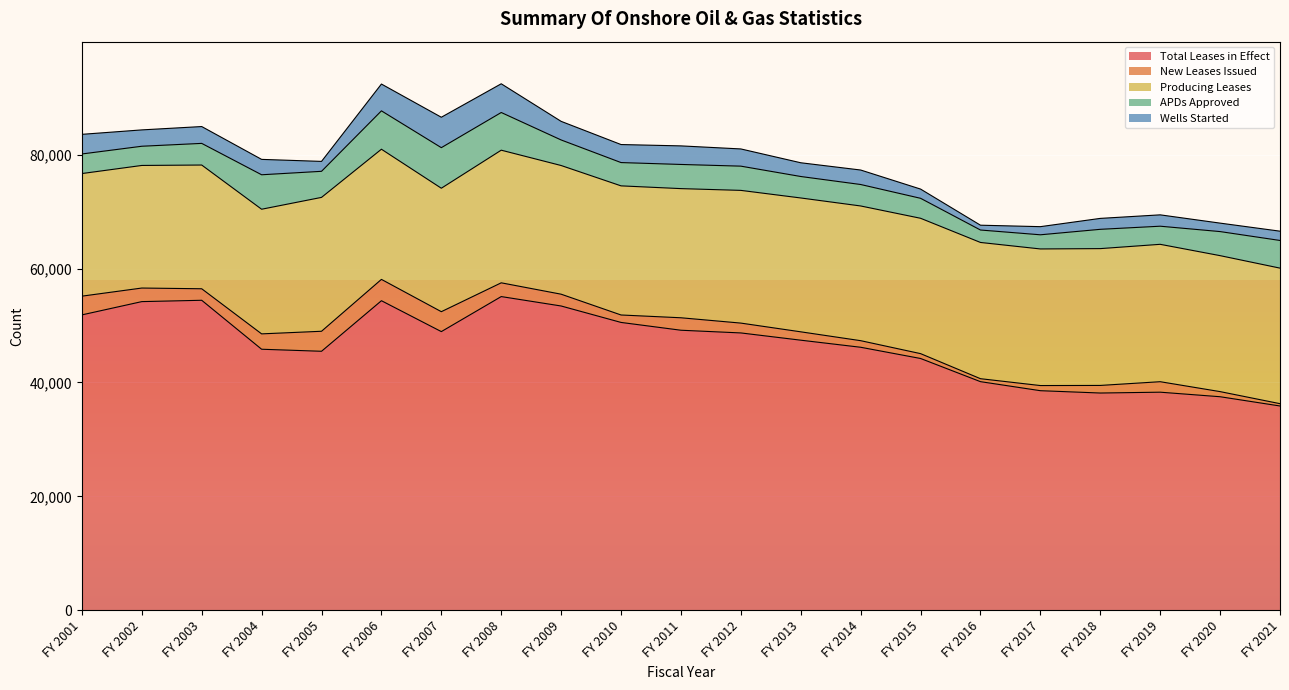

At which label does Producing Leases reach its minimum?

FY 2002